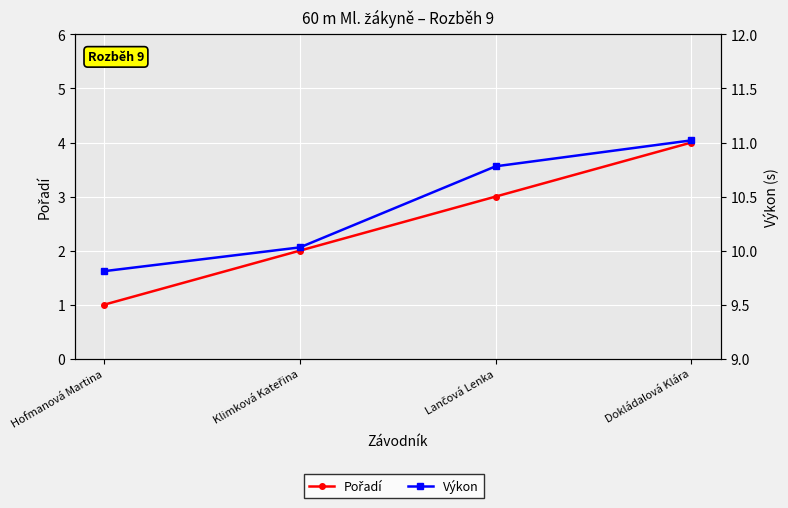

True or false: Výkon has more than 2 interior local peaks.

False